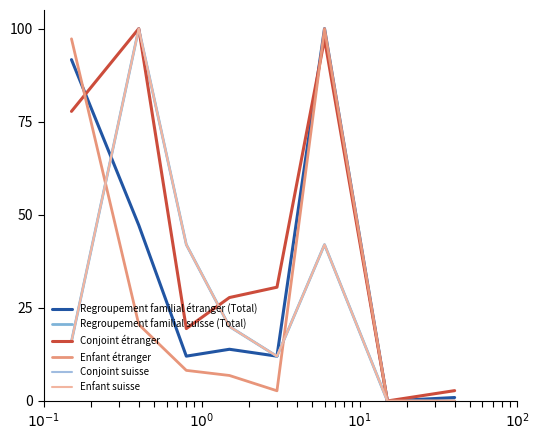

Does the chart have visible grid lines?

No